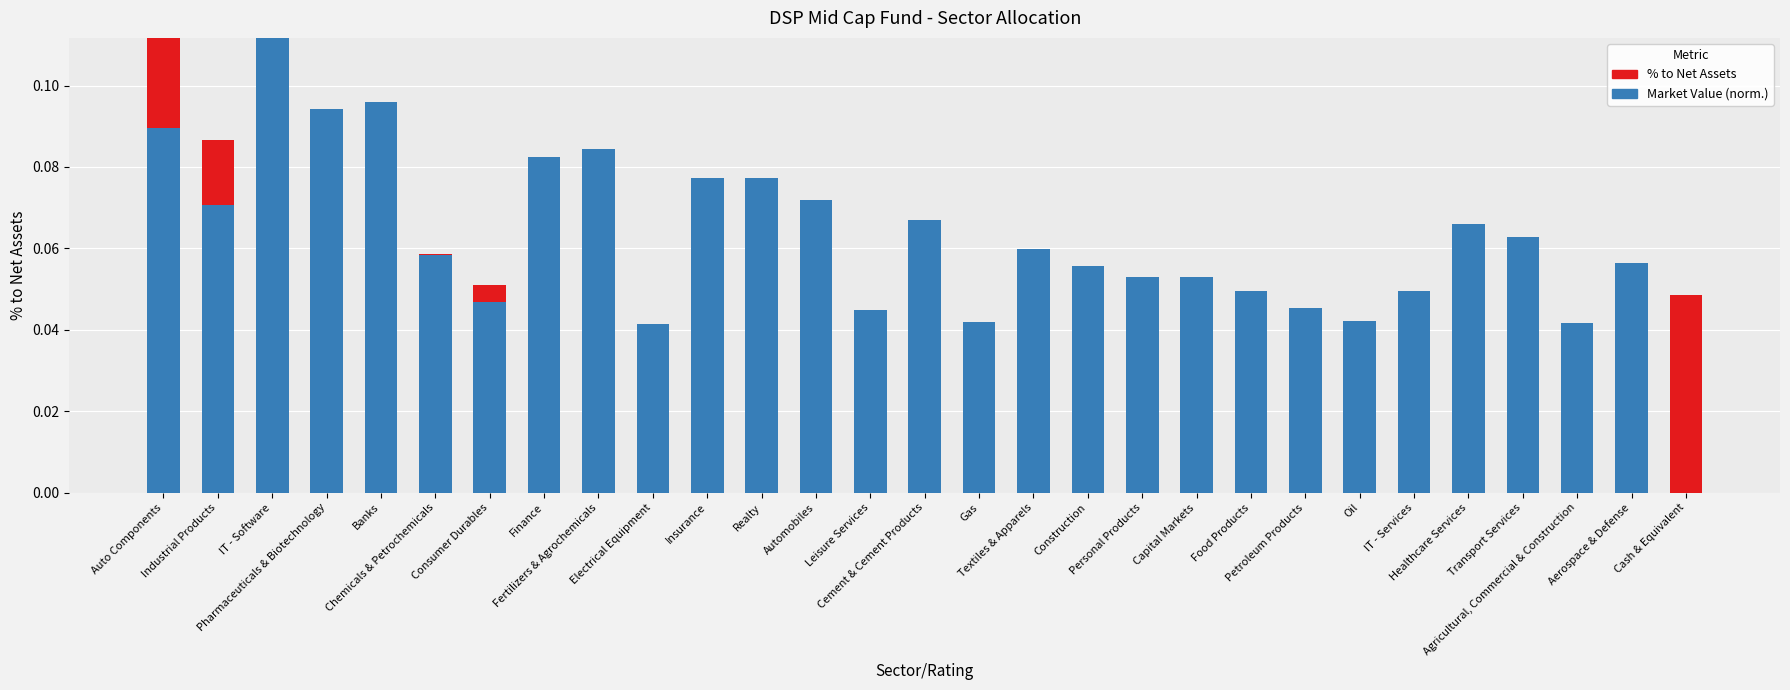

At Agricultural, Commercial & Construction, list the series in order from largest to smallest.

Market Value (norm.), % to Net Assets